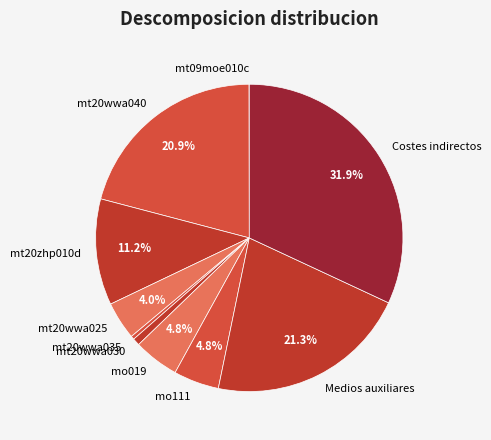

True or false: mt20wwa025 accounts for 14% of the total.

False